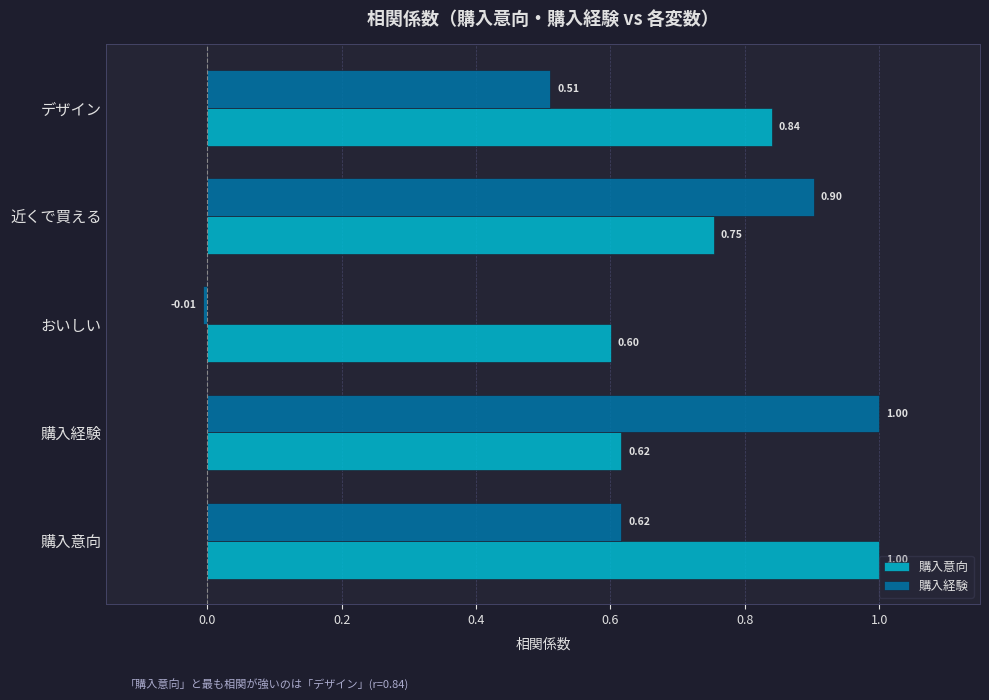

Is the value of 購入経験 at 購入意向 greater than the value of 購入意向 at デザイン?

No